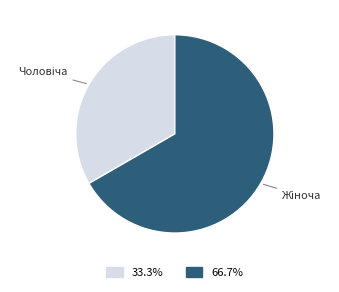

Does any single category account for the majority?

Yes